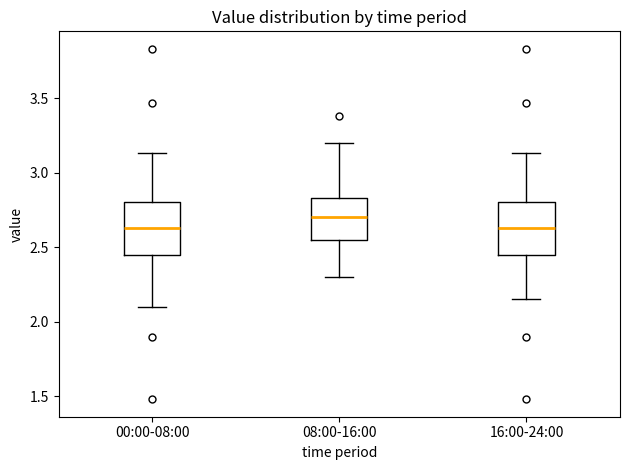

Where does the upper whisker of the box for 16:00-24:00 end on the y-axis? The values are not printed on the chart, so give them approximately, as read against the axis.

3.15